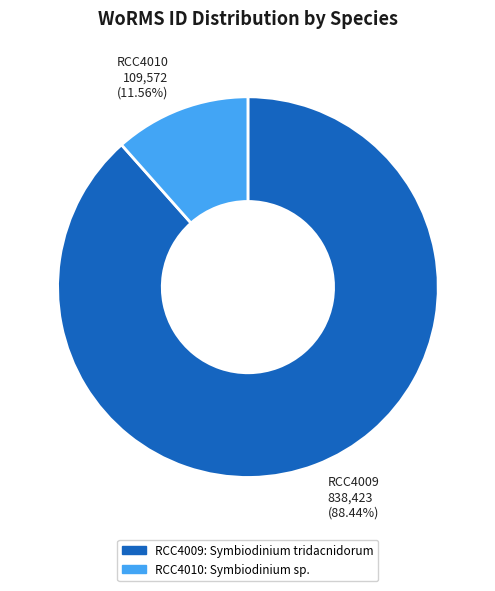

To the nearest percent, what is the difference between the largest and smallest slice percentages?

77%